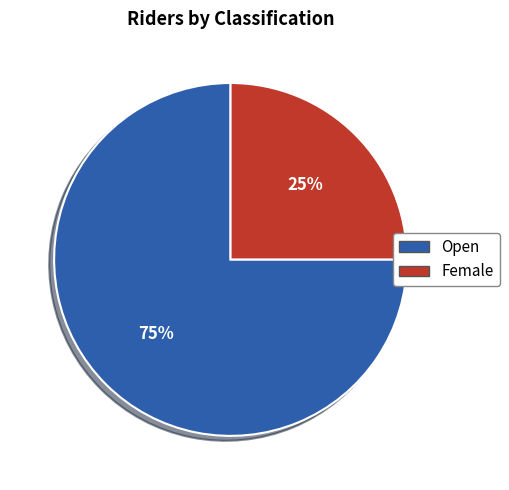

To the nearest percent, what is the average slice percentage?

50%